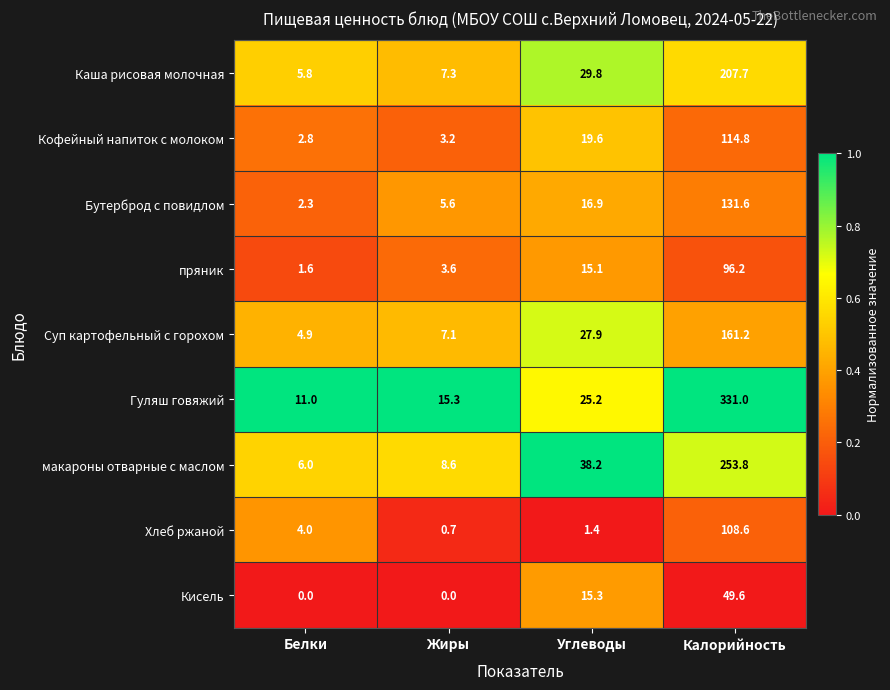

Which category has the lowest value in the макароны отварные с маслом series?

Белки